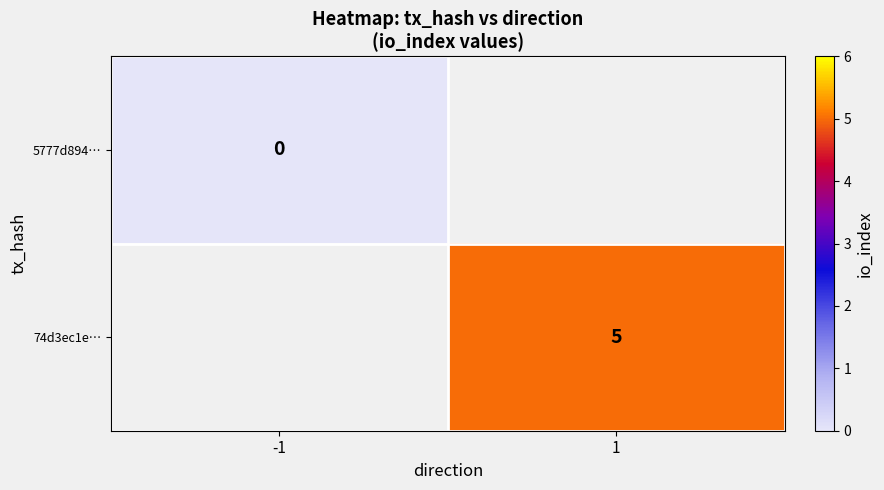

True or false: 74d3ec1e… has a value of 5 at 1.

True